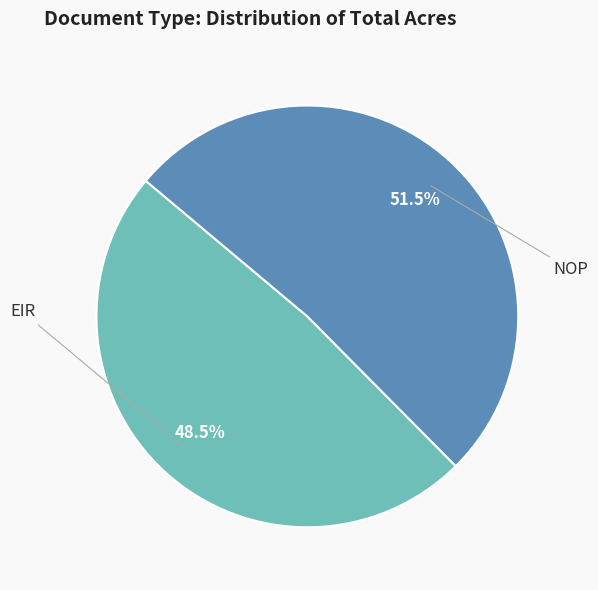

What percentage do EIR and NOP together represent?

100.0%